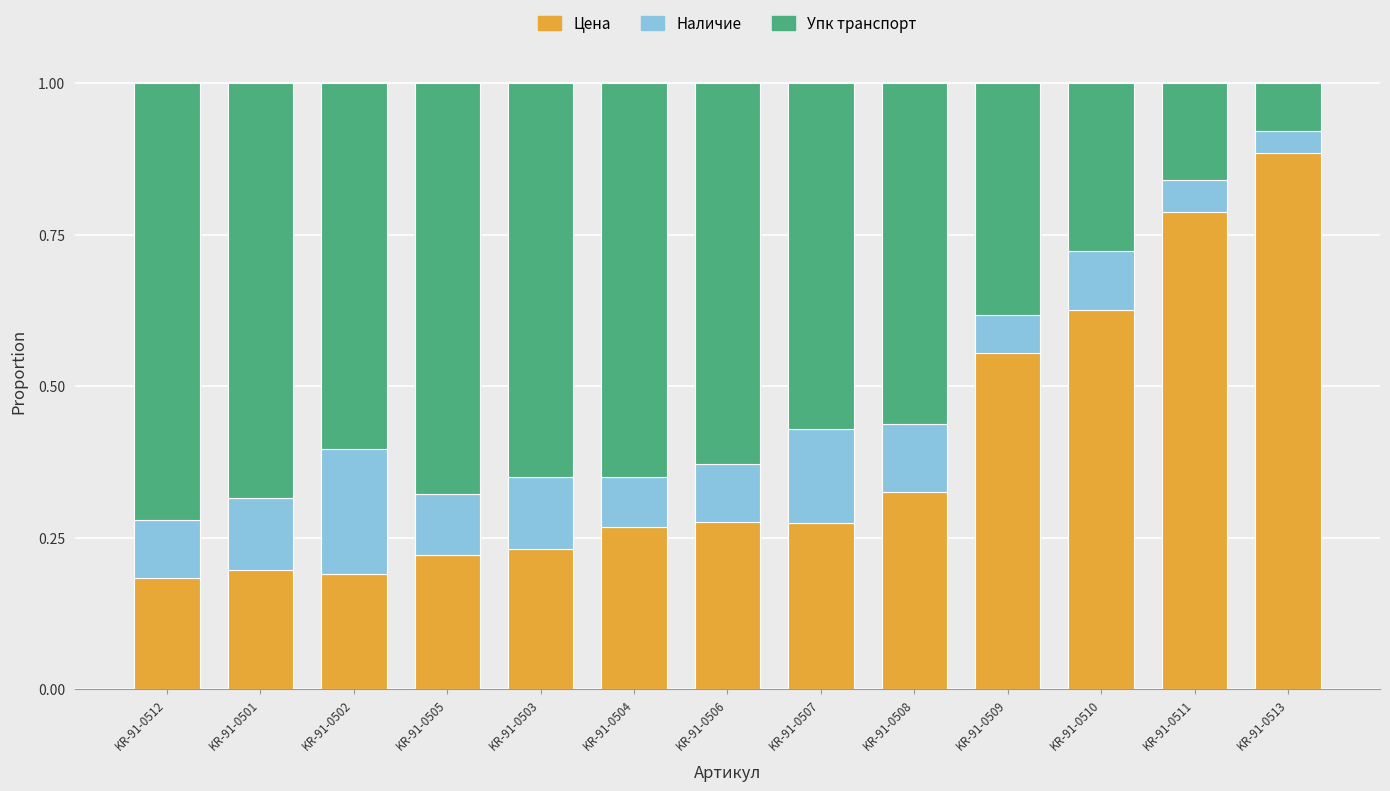

What is the total value across all series at KR-91-0506?

1.0